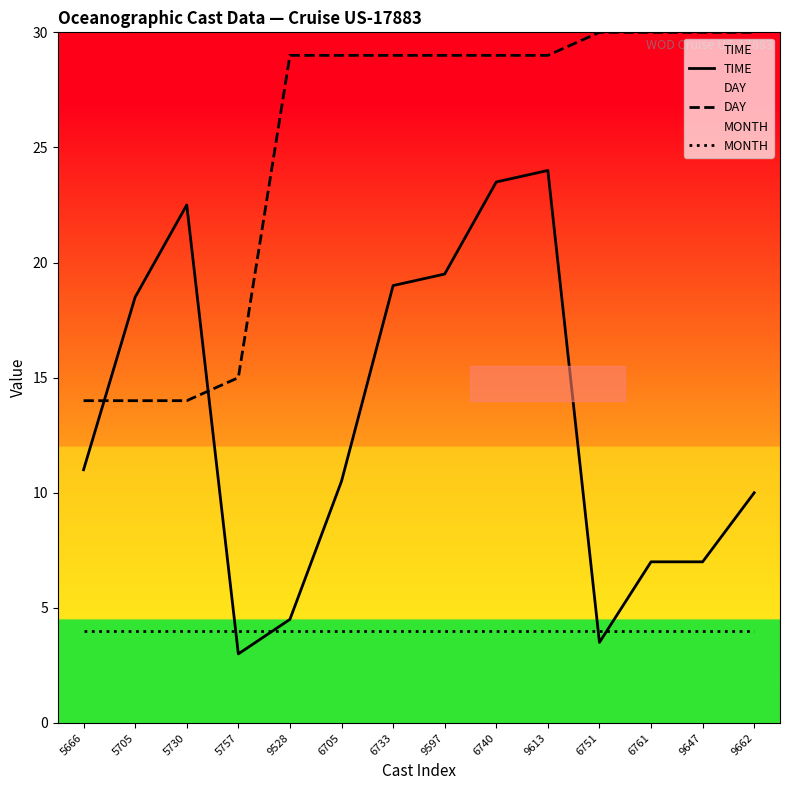

At how many categories does at least one series exceed 12?

14